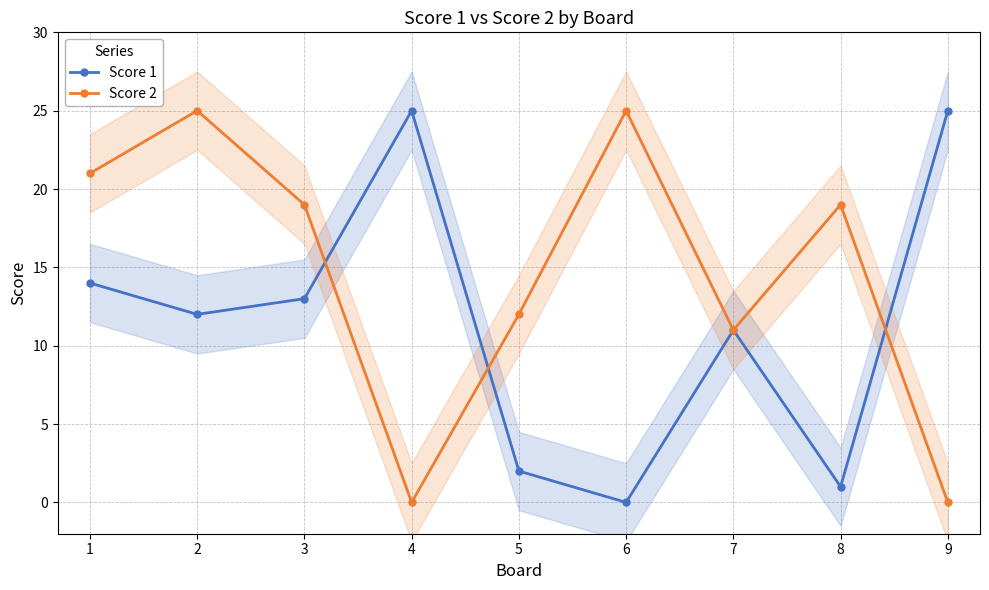

Reading right to left, list all the values displayed in this chart.

Score 1: 25	1	11	0	2	25	13	12	14
Score 2: 0	19	11	25	12	0	19	25	21